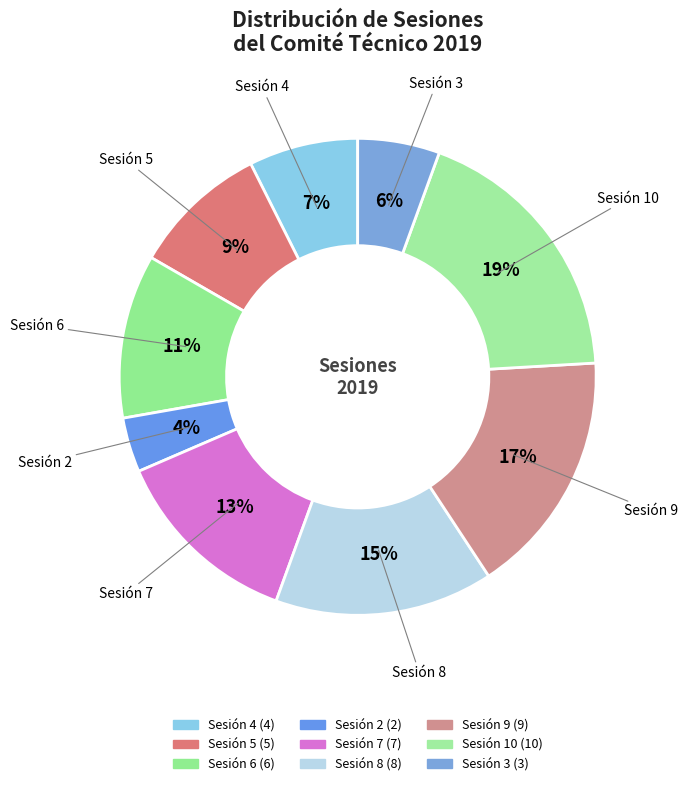

Which has a higher value, Sesión 3 or Sesión 7?

Sesión 7